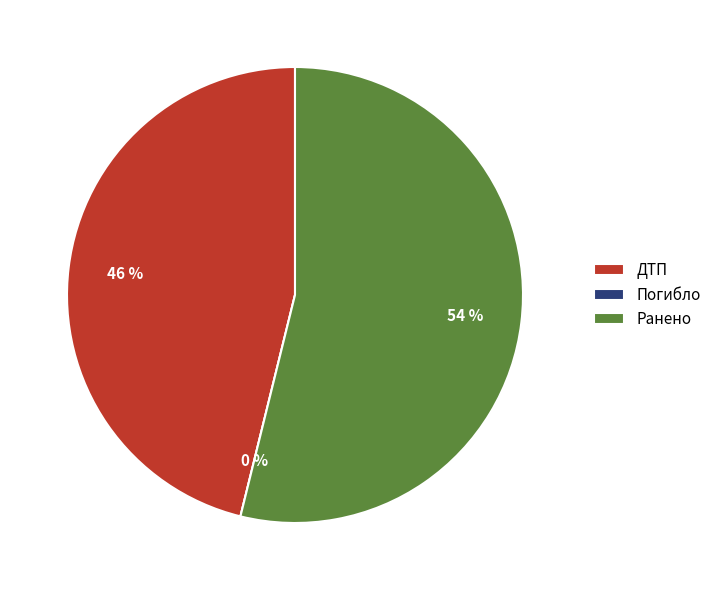

Count the number of slices in the pie.

3